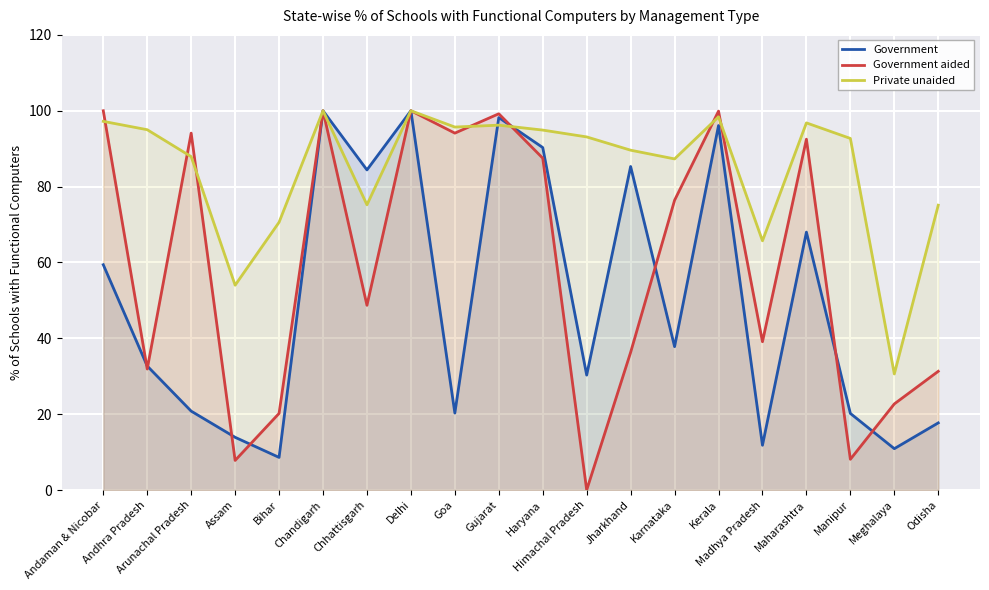

Which series has the largest range (max minus min)?

Government aided